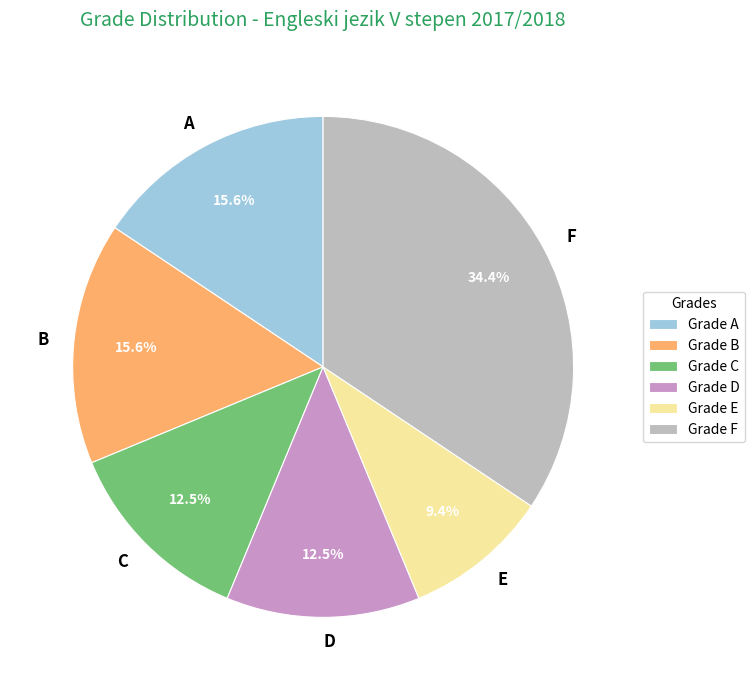

Between E and F, which is larger?

F